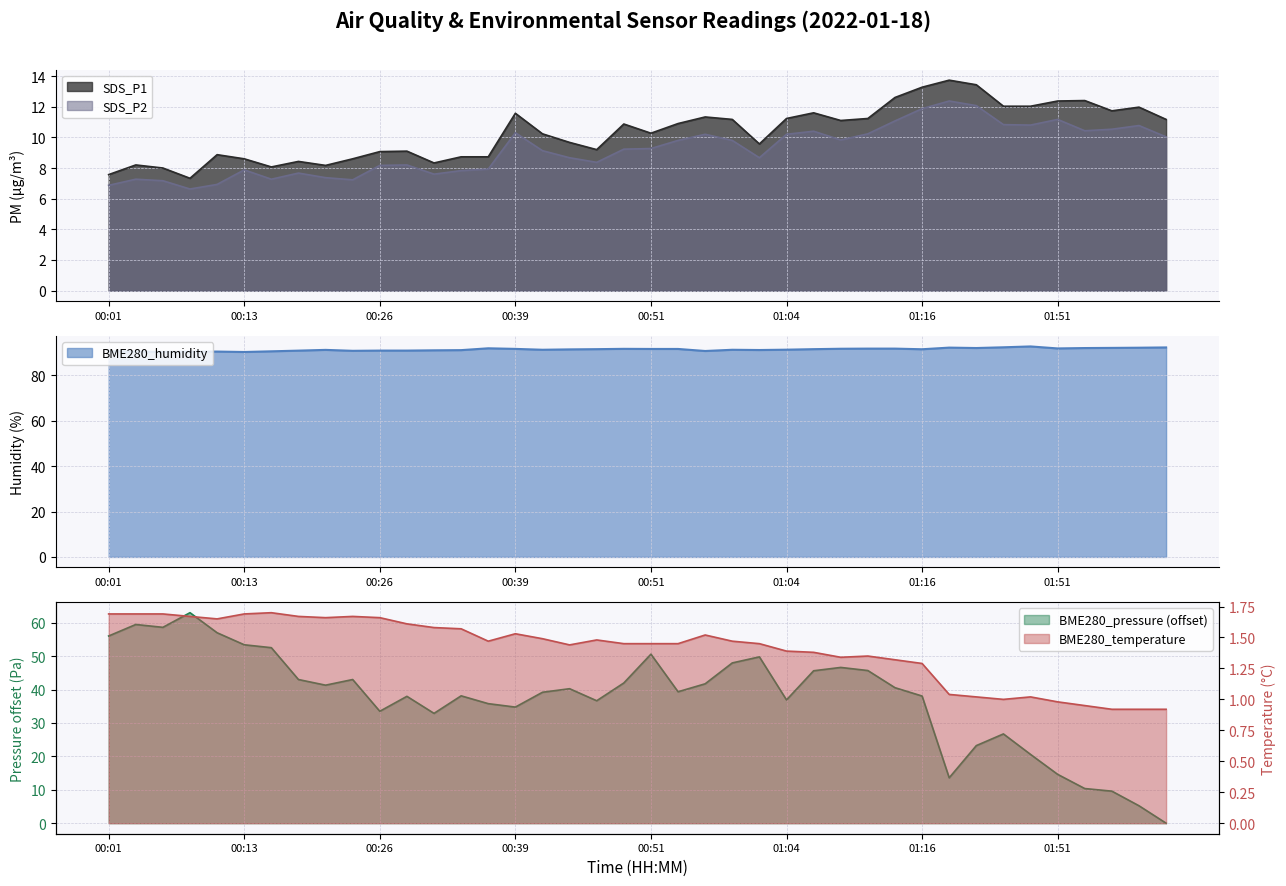

Reading left to right, transcribe all the data shown in this chart.

SDS_P1: 7.6	8.2	8.0	7.3	8.9	8.6	8.1	8.4	8.2	8.6	9.1	9.1	8.3	8.7	8.7	11.6	10.2	9.7	9.2	10.9	10.3	10.9	11.3	11.2	9.6	11.2	11.6	11.1	11.2	12.6	13.3	13.7	13.4	12.0	12.0	12.4	12.4	11.7	12.0	11.2
SDS_P2: 6.9	7.3	7.2	6.6	6.9	7.9	7.3	7.7	7.4	7.2	8.2	8.2	7.6	7.8	7.9	10.3	9.1	8.7	8.4	9.2	9.3	9.8	10.2	9.8	8.7	10.2	10.4	9.8	10.2	11.1	11.9	12.4	12.1	10.8	10.8	11.2	10.4	10.5	10.8	10.0
BME280_temperature: 1.7	1.7	1.7	1.7	1.6	1.7	1.7	1.7	1.7	1.7	1.7	1.6	1.6	1.6	1.5	1.5	1.5	1.4	1.5	1.4	1.4	1.4	1.5	1.5	1.4	1.4	1.4	1.3	1.4	1.3	1.3	1.0	1.0	1.0	1.0	1.0	0.9	0.9	0.9	0.9
BME280_humidity: 90.6	90.5	90.3	90.5	90.5	90.3	90.6	90.9	91.2	90.8	90.9	90.9	91.0	91.1	91.9	91.7	91.3	91.4	91.5	91.7	91.6	91.6	90.7	91.3	91.2	91.3	91.5	91.7	91.8	91.8	91.5	92.2	92.0	92.4	92.7	91.9	92.0	92.1	92.2	92.3
BME280_pressure: 56.0	59.5	58.6	63.0	57.0	53.4	52.5	43.0	41.3	43.0	33.5	38.0	32.9	38.1	35.8	34.8	39.2	40.2	36.6	42.0	50.6	39.3	41.7	48.0	49.8	36.9	45.6	46.6	45.7	40.6	38.1	13.6	23.2	26.7	20.6	14.6	10.4	9.6	5.2	0.0